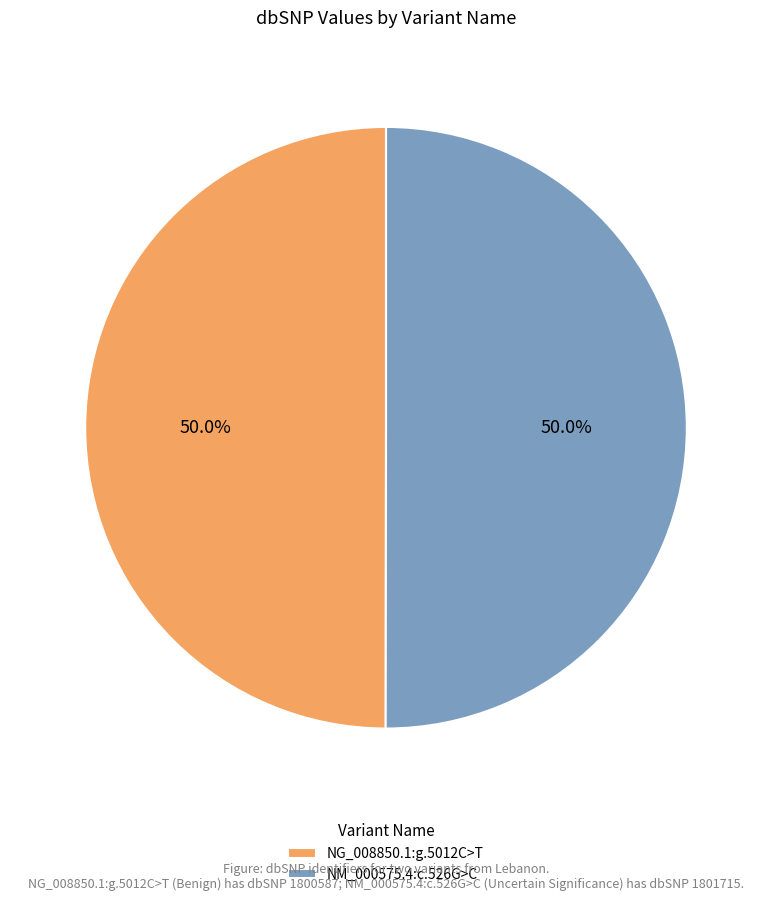

To the nearest percent, what percentage of the pie is NM_000575.4:c.526G>C?

50%